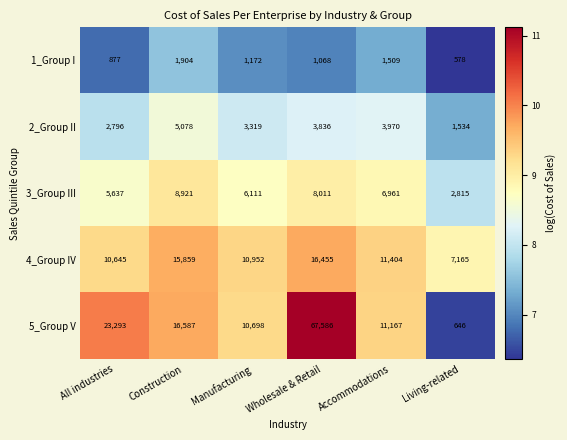

At which label does 3_Group III reach its minimum?

Living-related